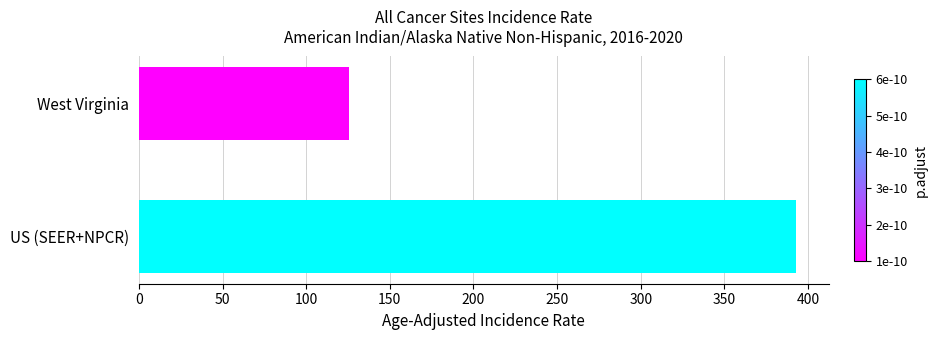

Are the bars grouped side by side (vs. stacked)?

No